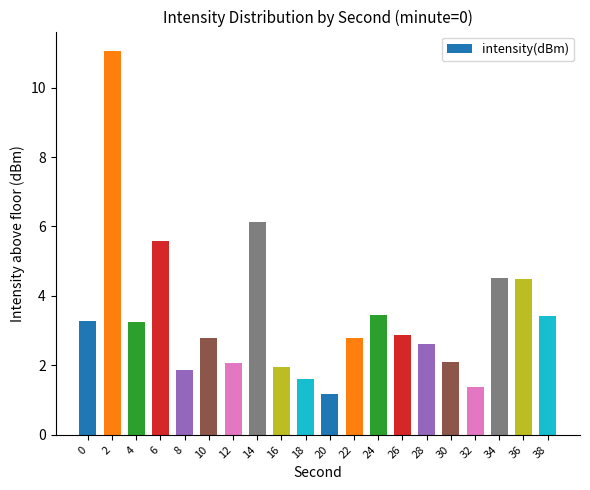

What is the greatest value displayed?

11.1